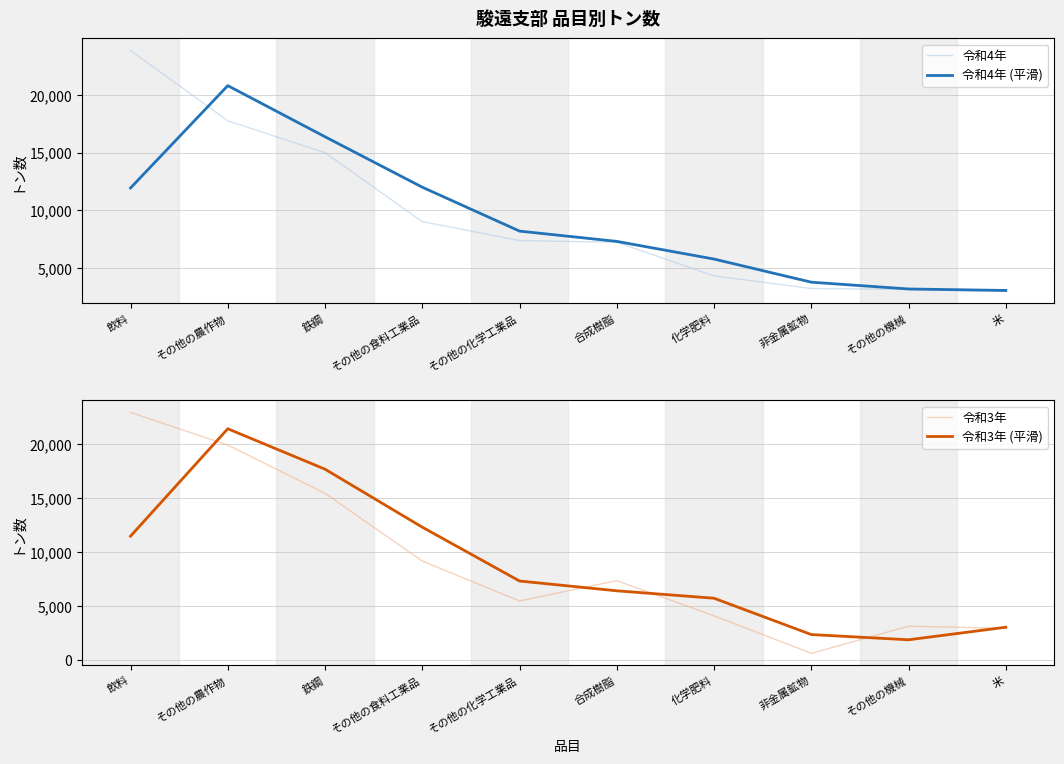

What is the approximate value of 令和4年 at 鉄鋼?

14997.0